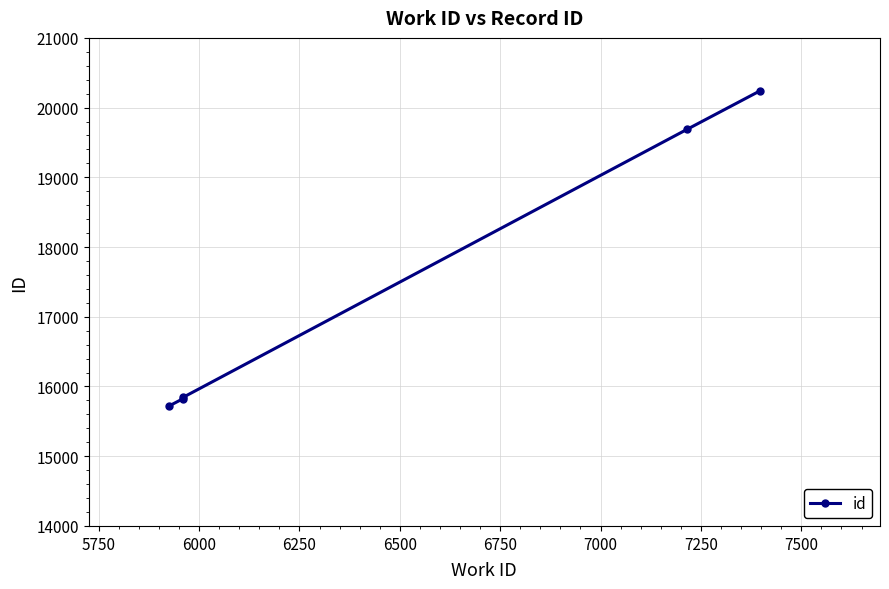

How many lines are shown in the chart?

1